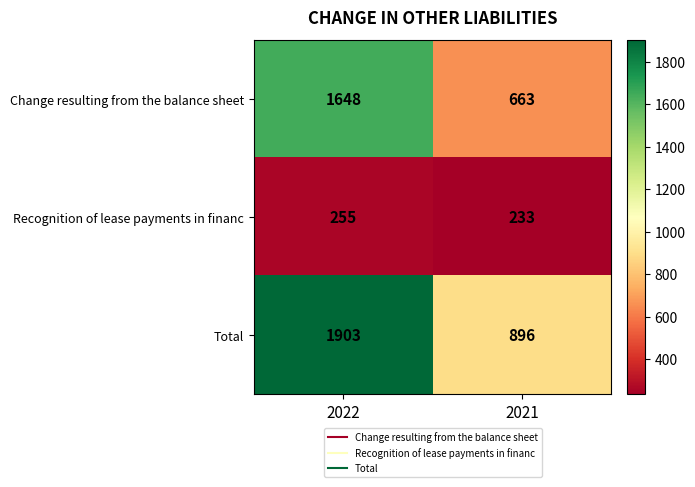

Read the Change resulting from the balance sheet value at 2021, to the nearest 100.

700